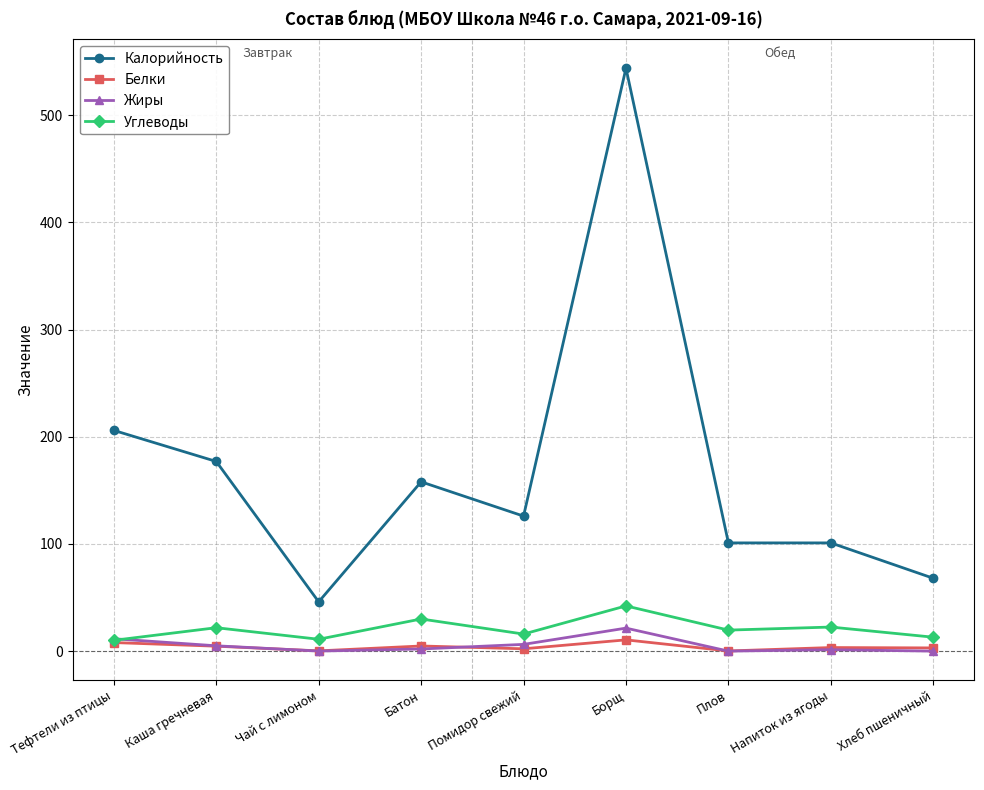

Which series changed the most between Тефтели из птицы and Плов?

Калорийность